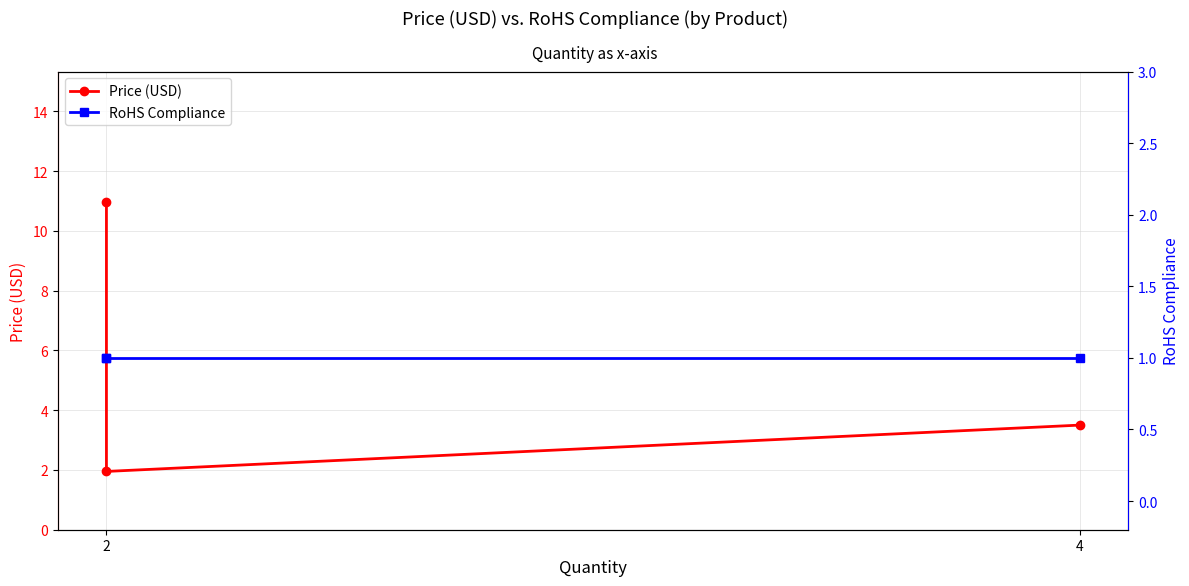

What is the label of the 3rd point from the right?

2